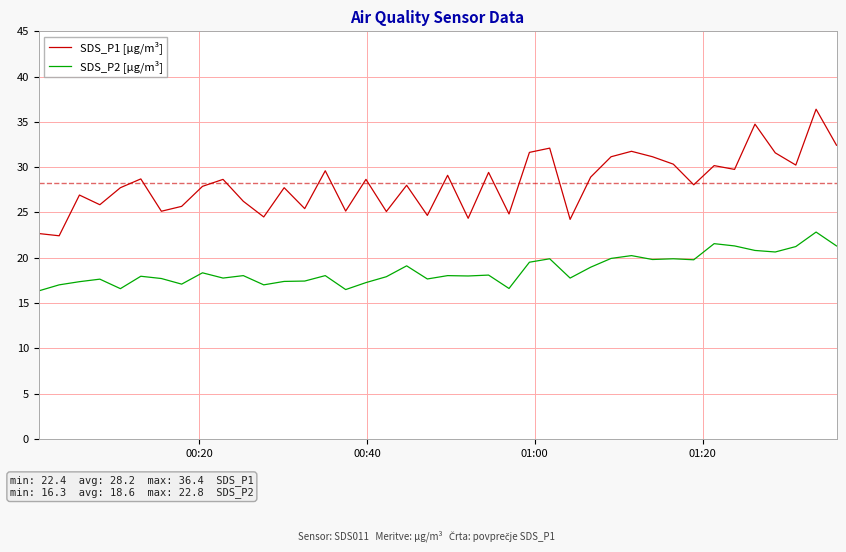

What is the sum of all SDS_P1 [µg/m³] values?

1129.0